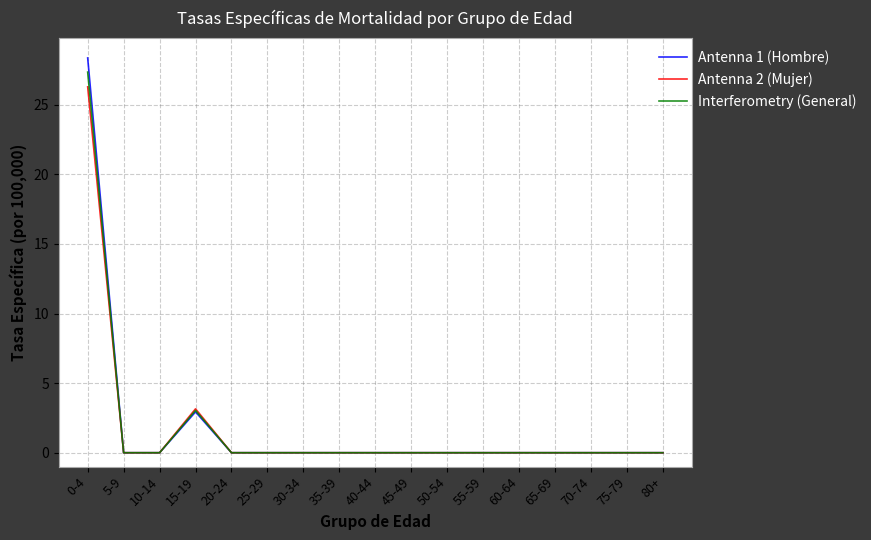

How many lines are shown in the chart?

3